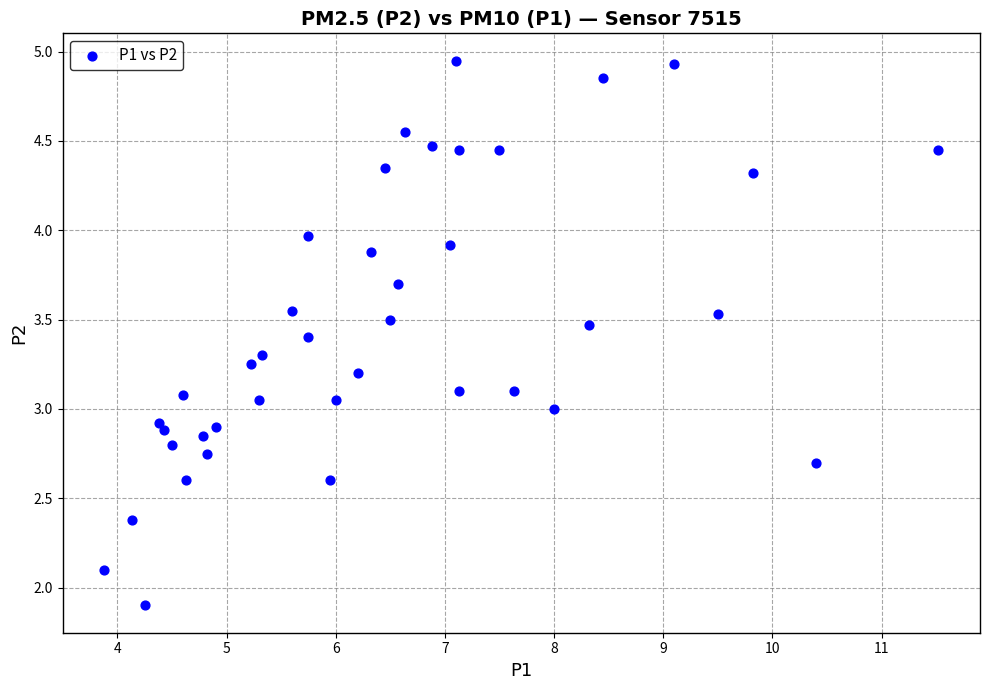

What is the range of X values (max minus min)?

7.6